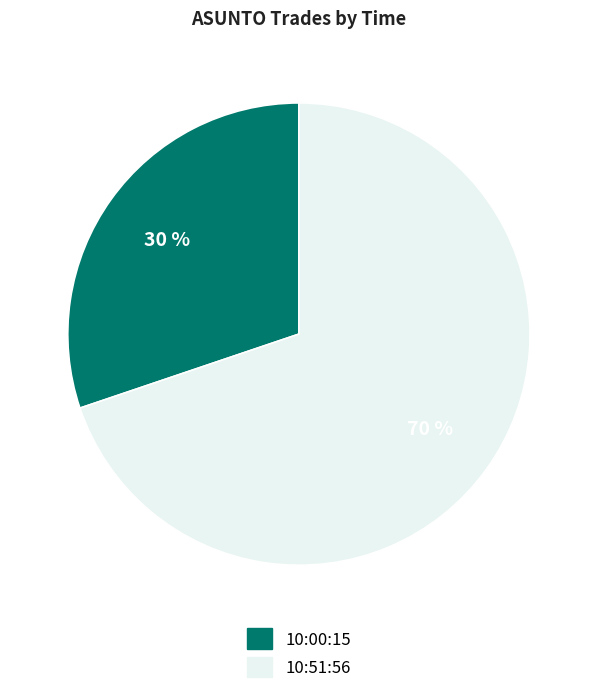

To the nearest percent, what percentage of the pie is 10:51:56?

70%